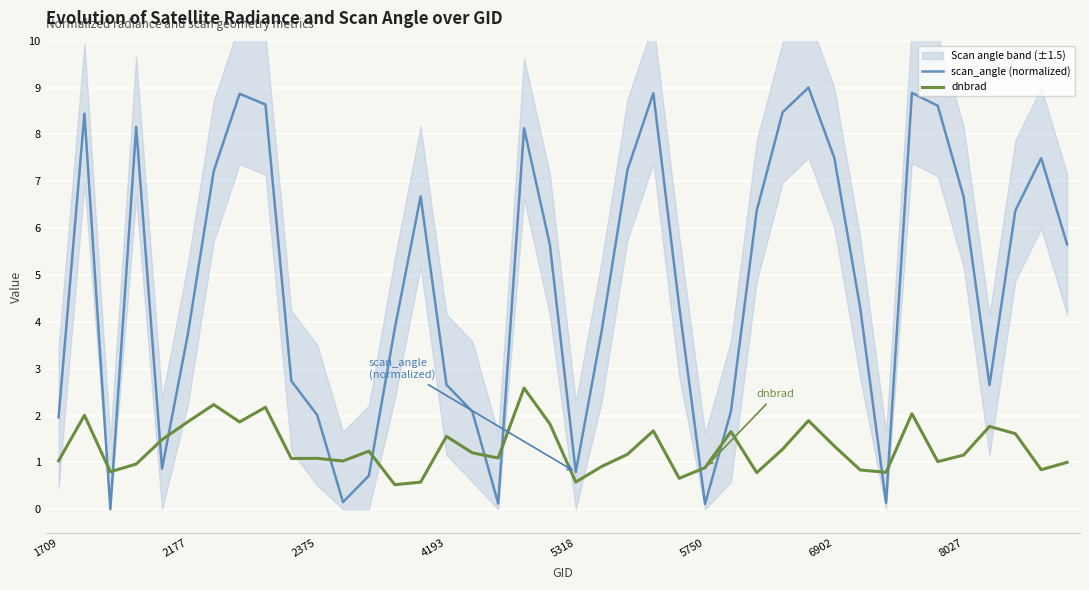

What is the maximum value shown in the chart?

9.0